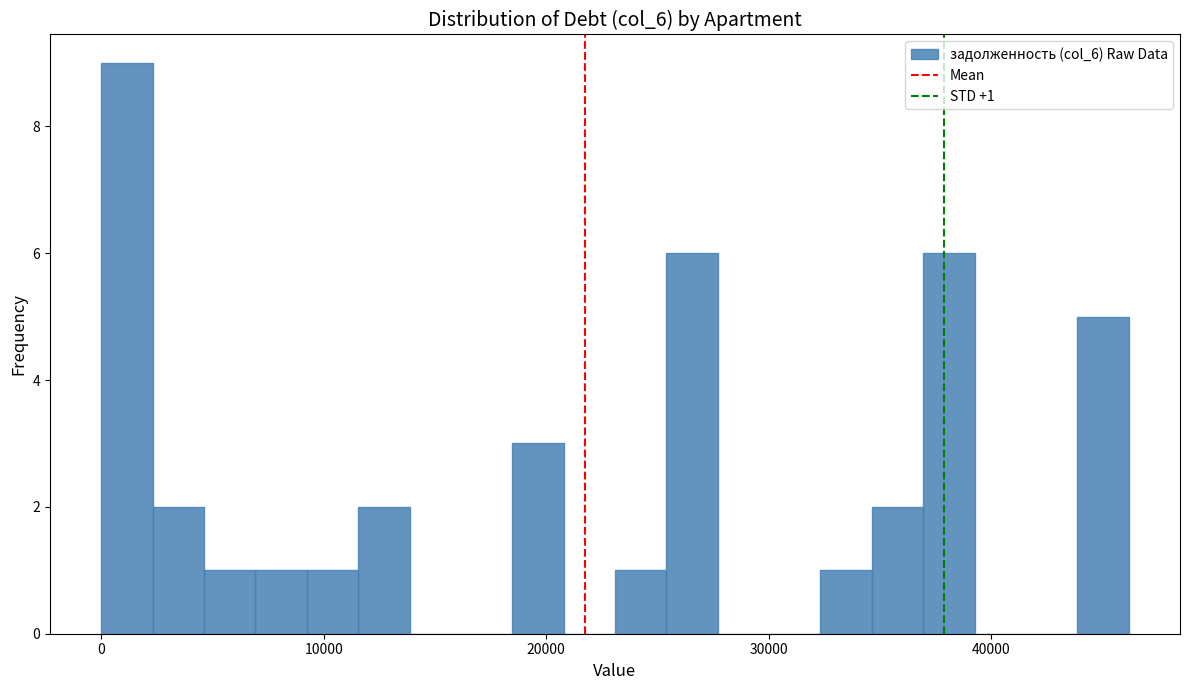

Around what value on the x-axis is the tallest bar? Give the approximate position of its centre, as read against the axis.

1000